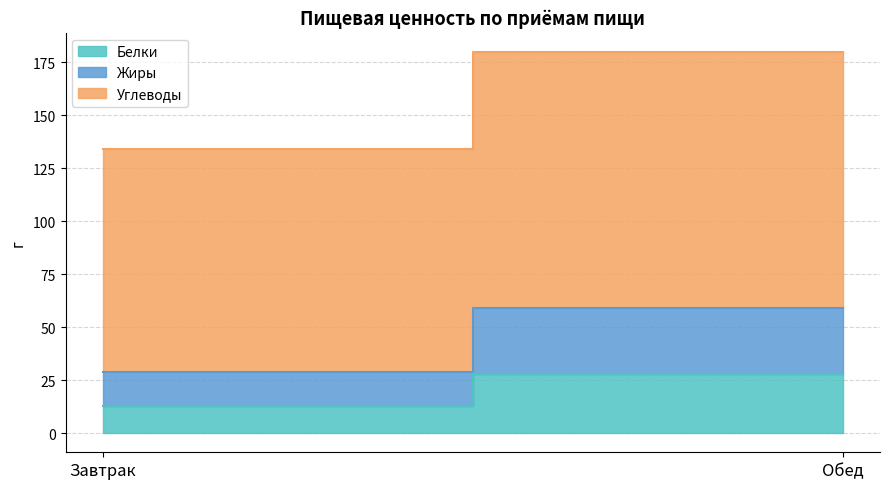

What is the total value across all series at Завтрак?

134